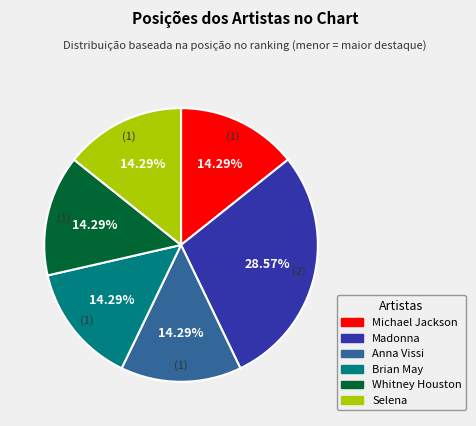

Which category has the biggest portion of the pie?

Madonna